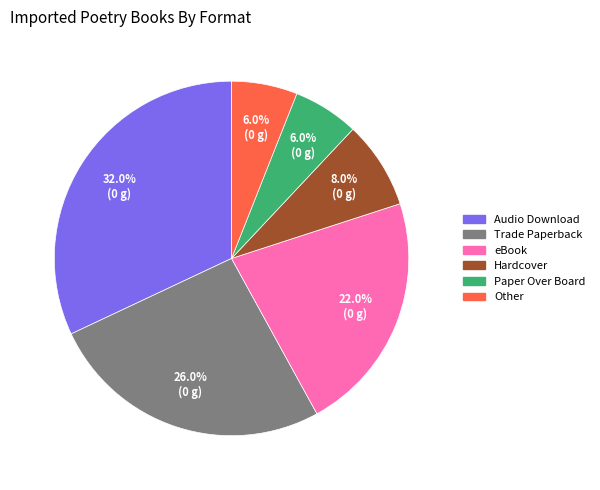

Is there a majority slice in this chart?

No